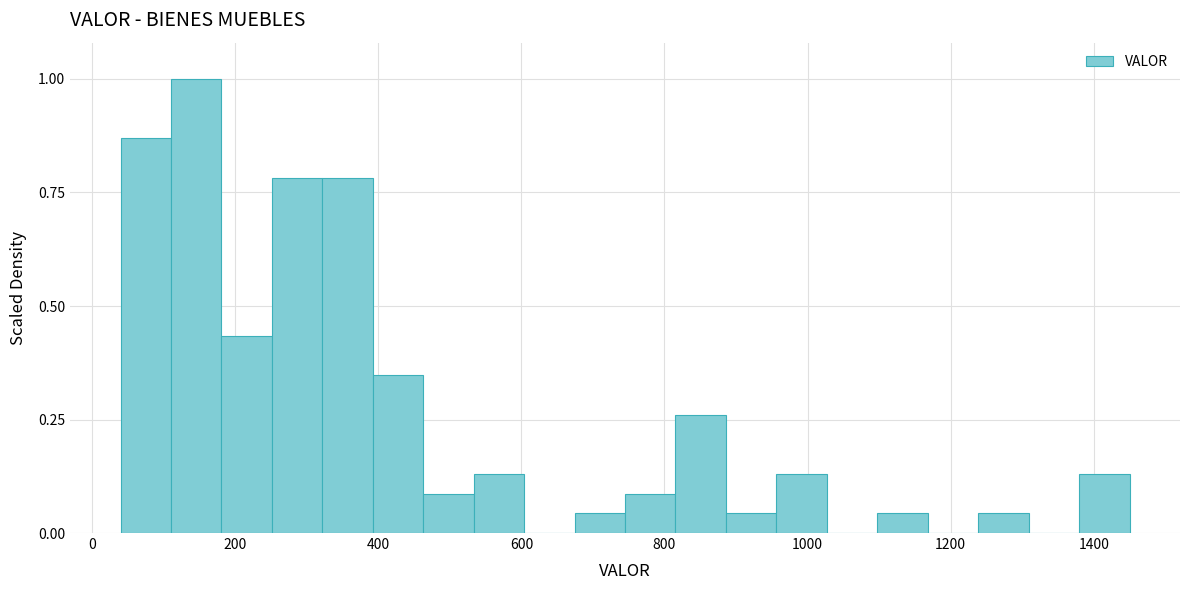

Around what value on the x-axis is the tallest bar? Give the approximate position of its centre, as read against the axis.

140